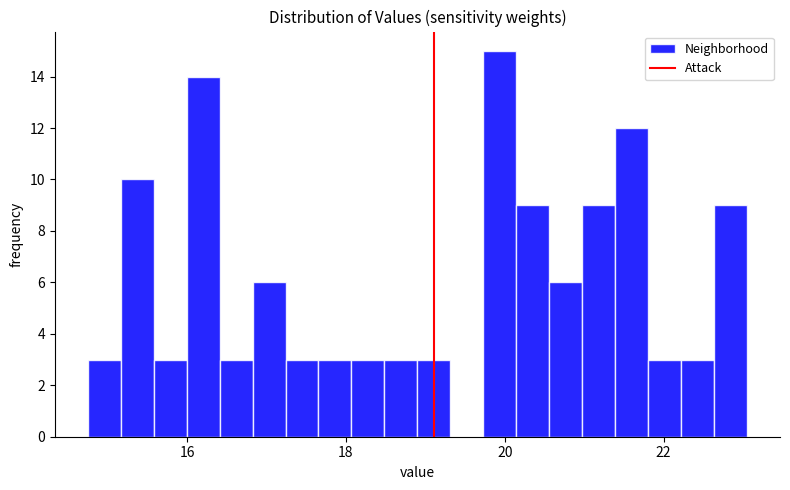

Read against the x-axis, roughly where is the centre of the tallest bar?

20.0